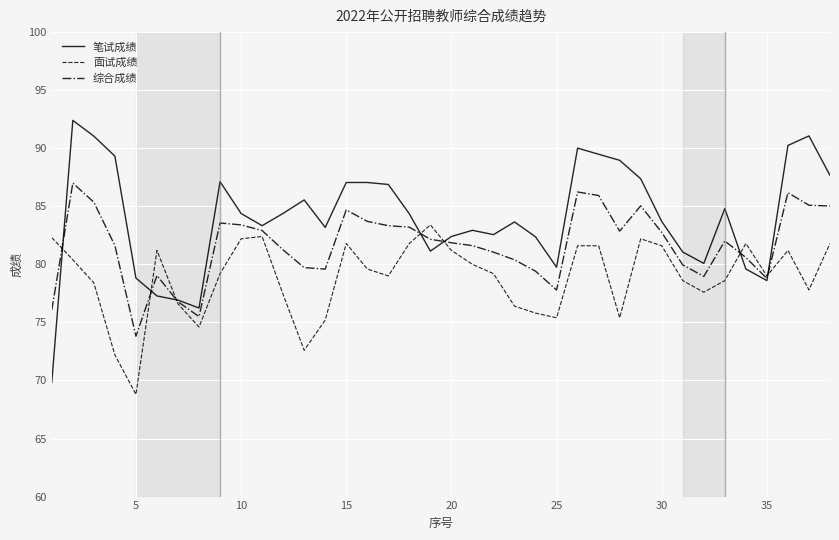

Which series has the largest range (max minus min)?

笔试成绩